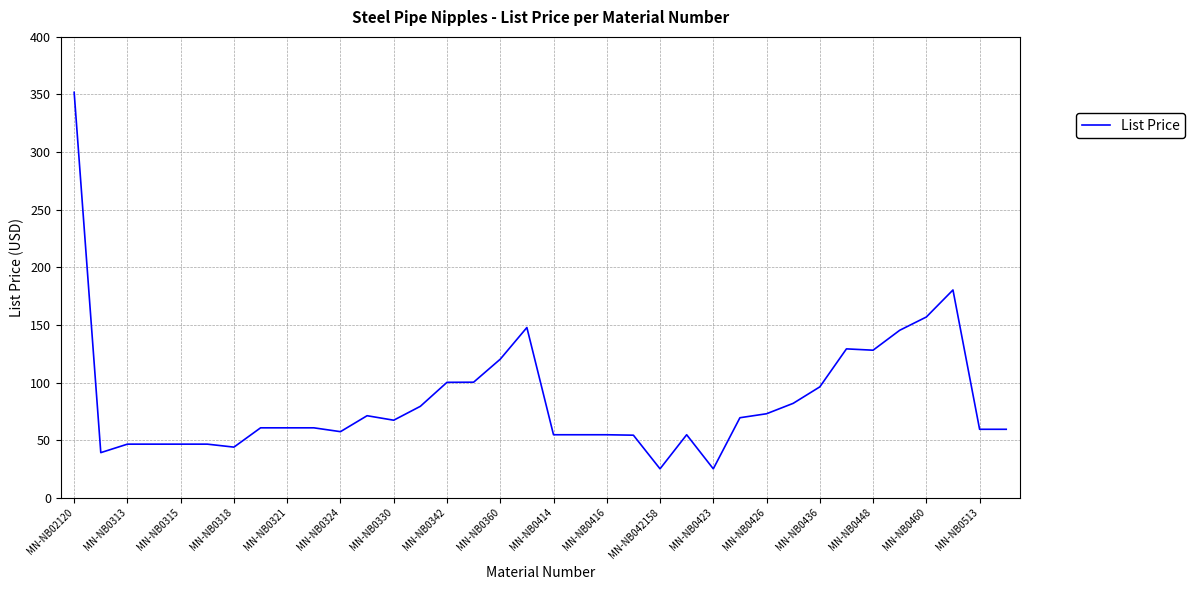

How many lines are shown in the chart?

1